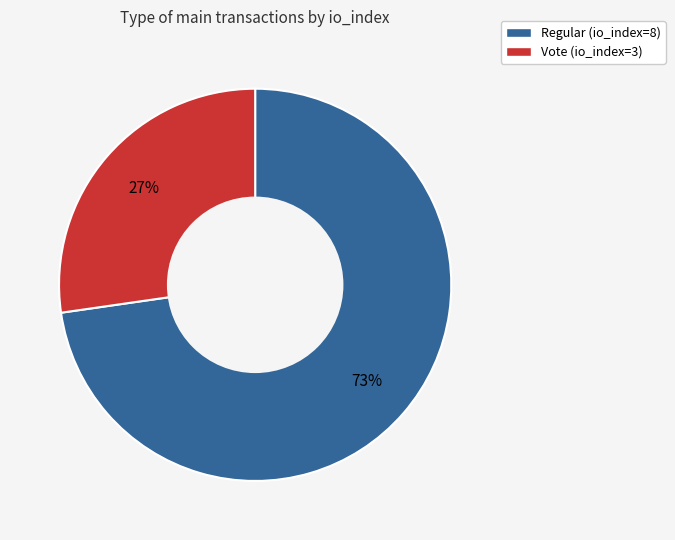

What is the ratio of the value at Vote (io_index=3) to the value at Regular (io_index=8)?

0.4